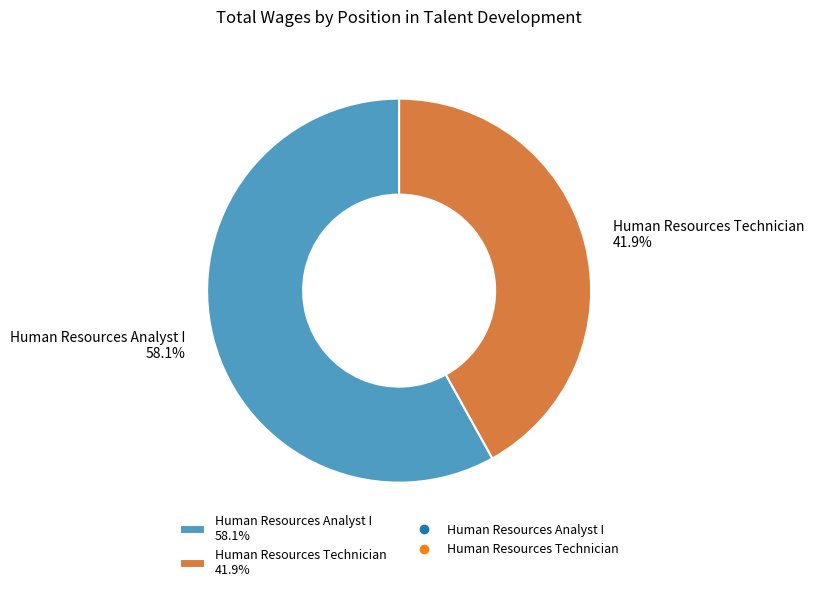

To the nearest percent, what is the combined percentage of Human Resources Analyst I and Human Resources Technician?

100%